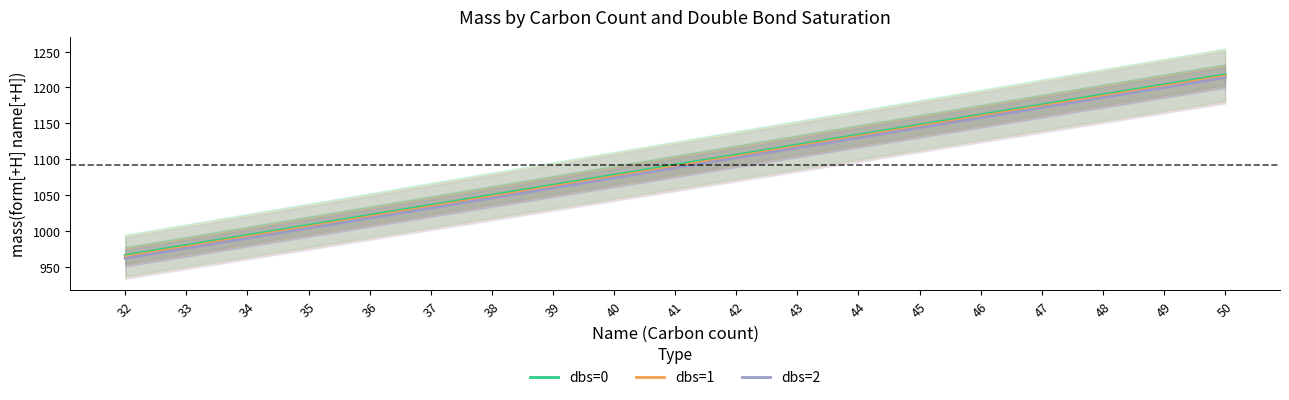

Is the value of dbs=1 at 48 greater than the value of dbs=2 at 47?

Yes